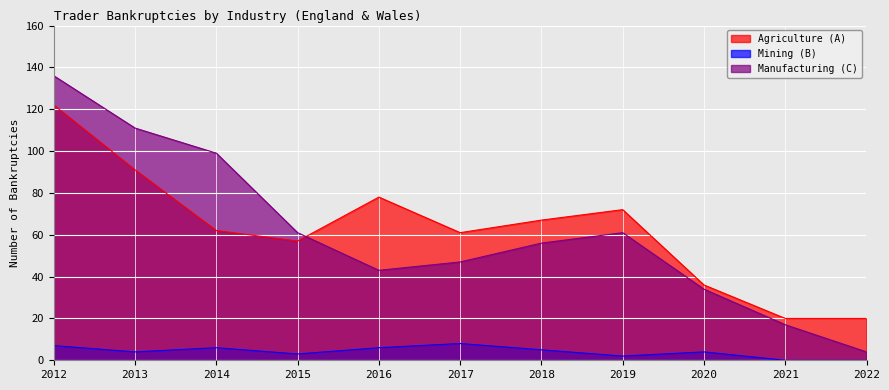

In Mining (B), how many points are lower than both neighbors (excluding endpoints)?

3